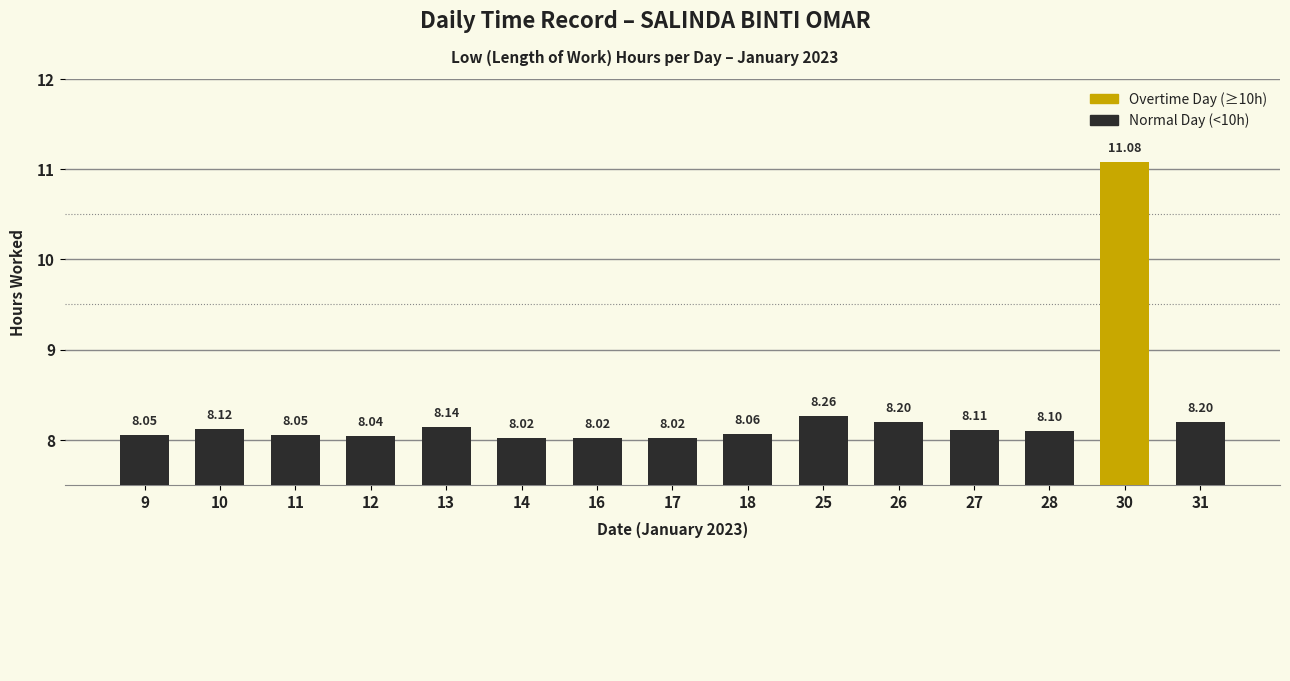

Does the chart contain any negative values?

No